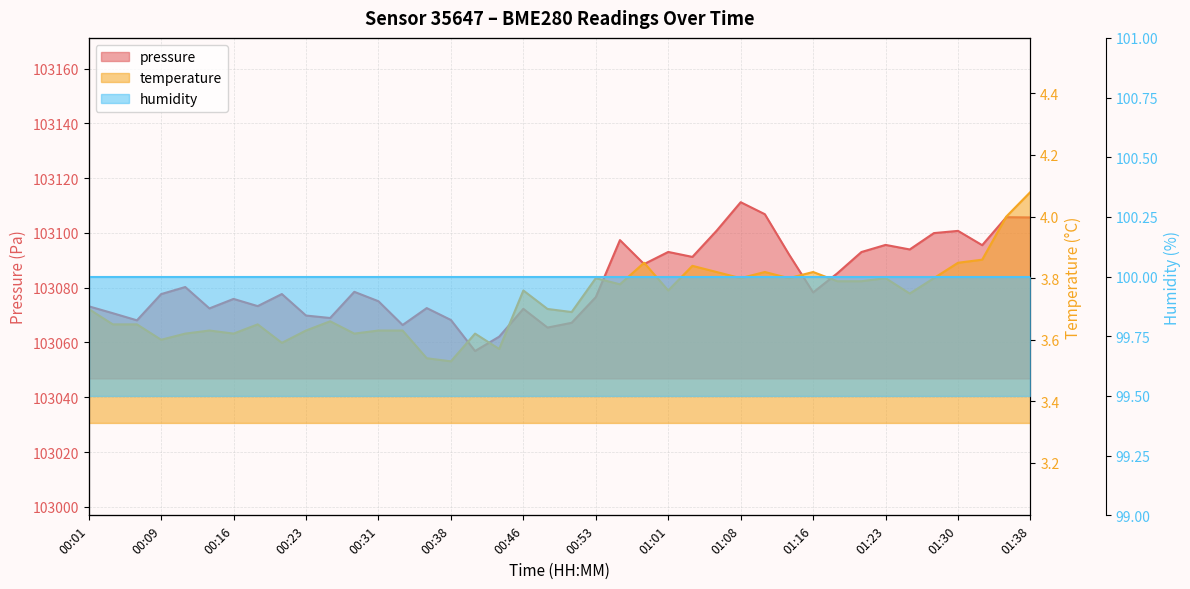

Count the temperature values in the range 3 to 4.

39